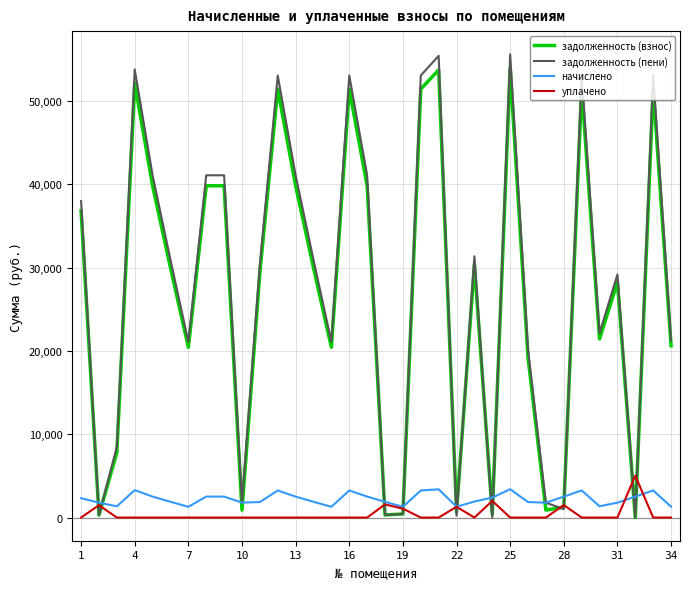

What is the maximum value for уплачено?

5030.0